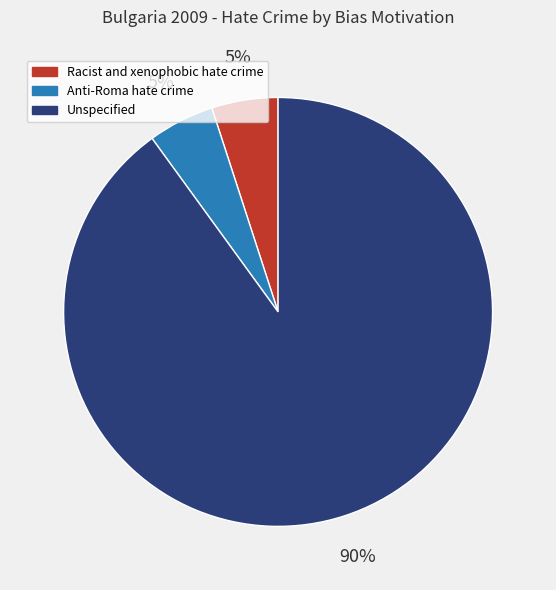

Is it true that Racist and xenophobic hate crime is 5% of the pie?

True